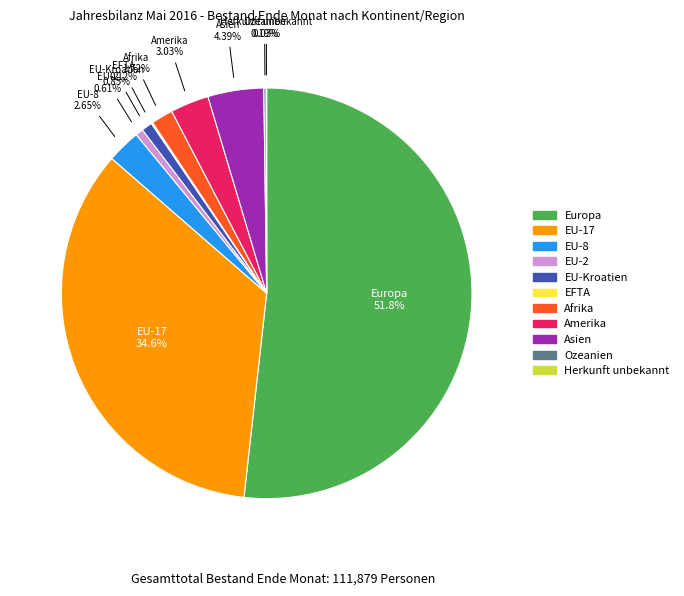

What percentage do Asien and EU-17 together represent?

39.0%